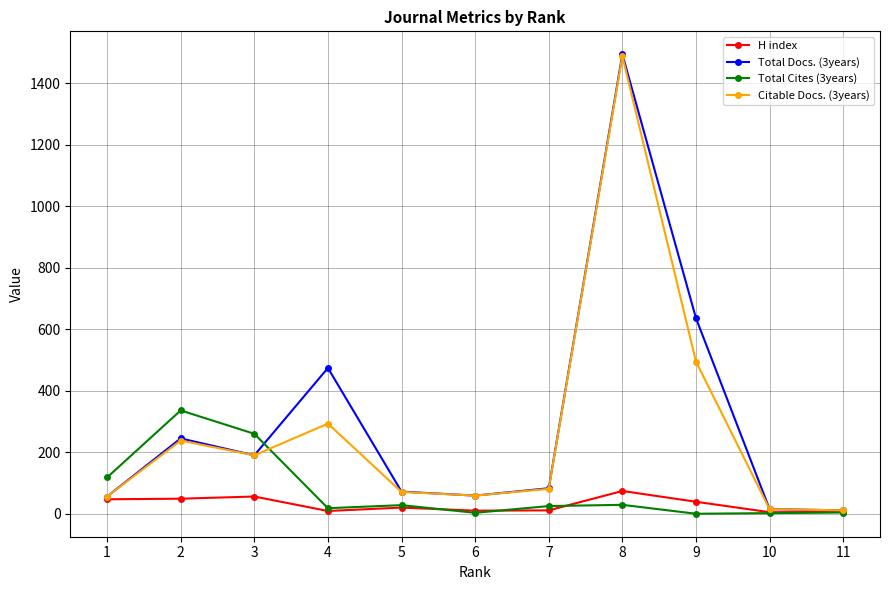

Which series has the largest total across all categories?

Total Docs. (3years)